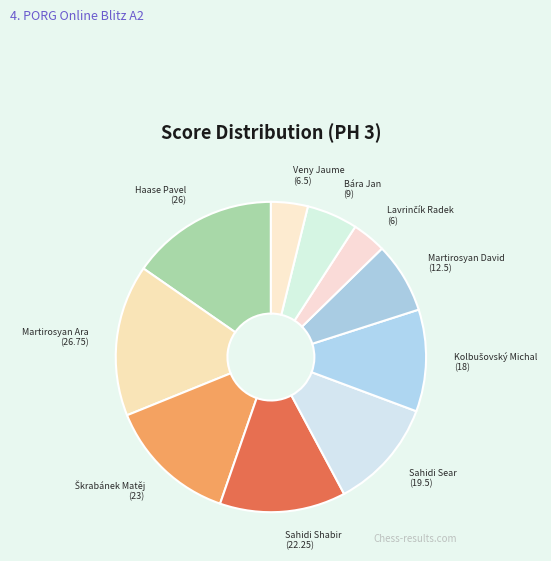

Approximately how many times larger is the value at Martirosyan Ara compared to Martirosyan David?

2.1